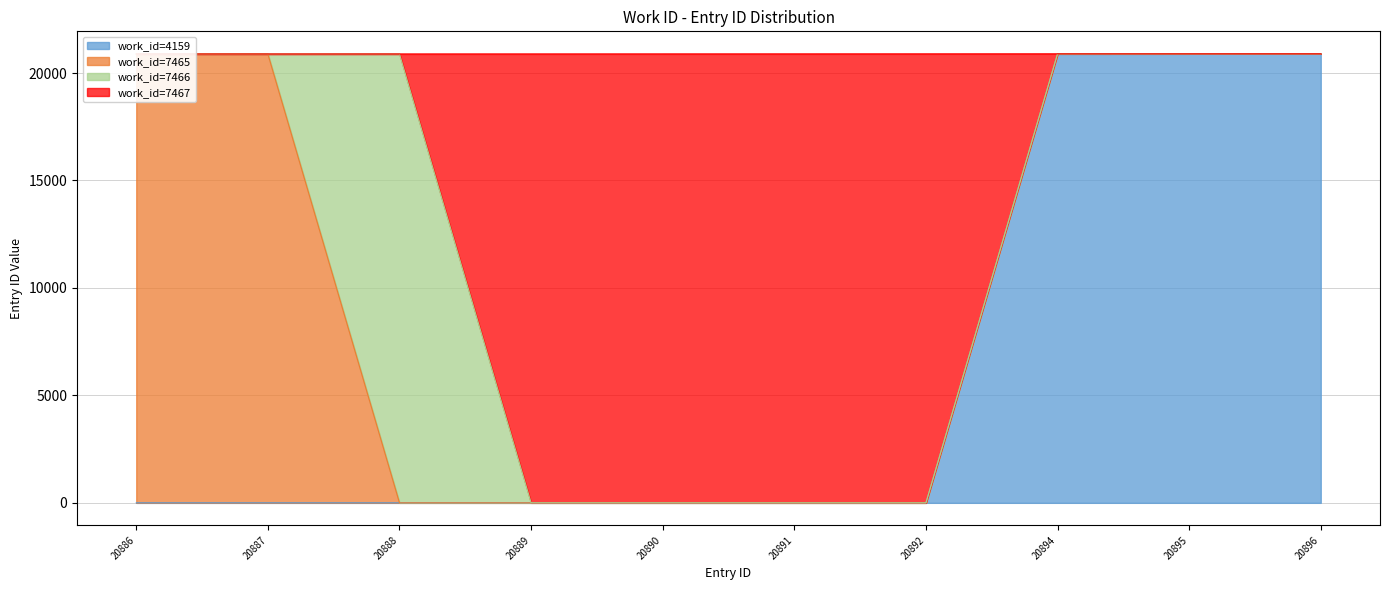

What is the difference between the maximum and minimum values?

10